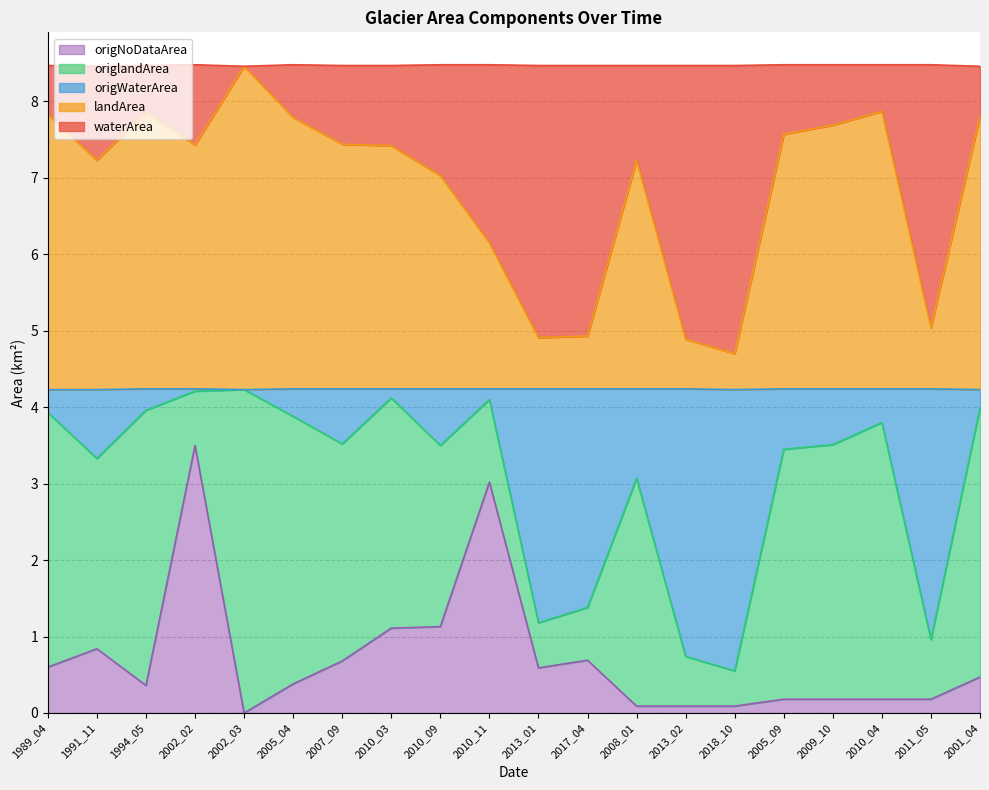

True or false: origNoDataArea has more than 0 points higher than both neighbors.

True